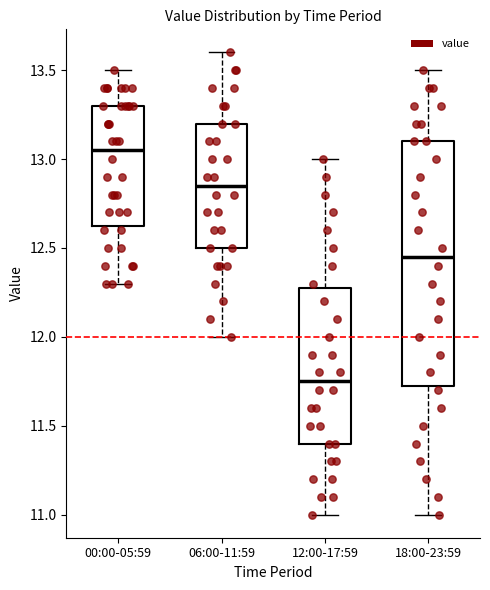

Reading left to right, read every box against the y-axis: the position of its median line, the range the box covers, and the ends of its whiskers. The values are not printed on the chart, so give them approximately, as read against the axis.

00:00-05:59: median 13.05, box 12.65 to 13.30, whiskers 12.30 to 13.50
06:00-11:59: median 12.85, box 12.50 to 13.20, whiskers 12.00 to 13.60
12:00-17:59: median 11.75, box 11.40 to 12.30, whiskers 11.00 to 13.00
18:00-23:59: median 12.45, box 11.75 to 13.10, whiskers 11.00 to 13.50